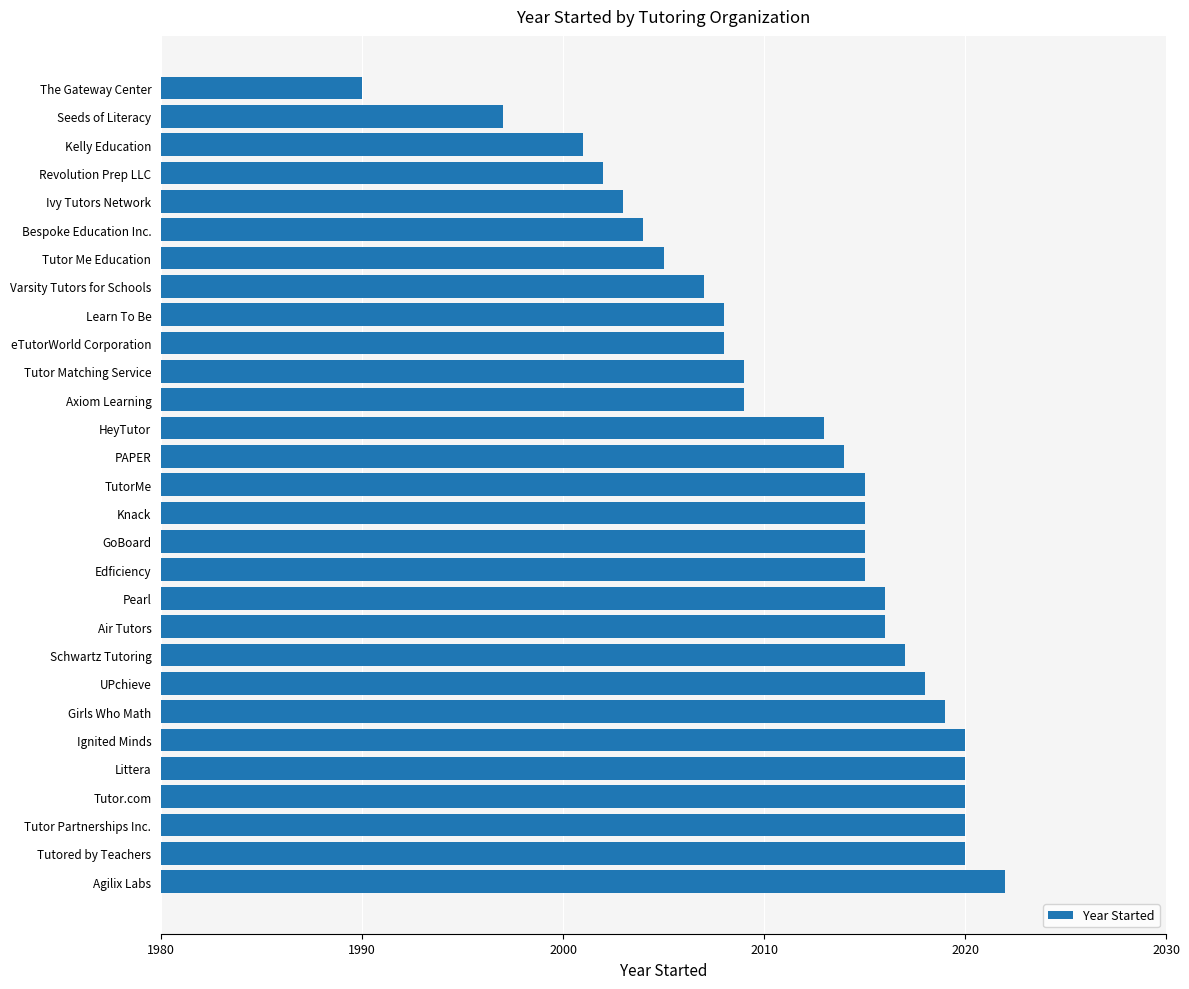

What is the change in value from Tutored by Teachers to GoBoard?

-5